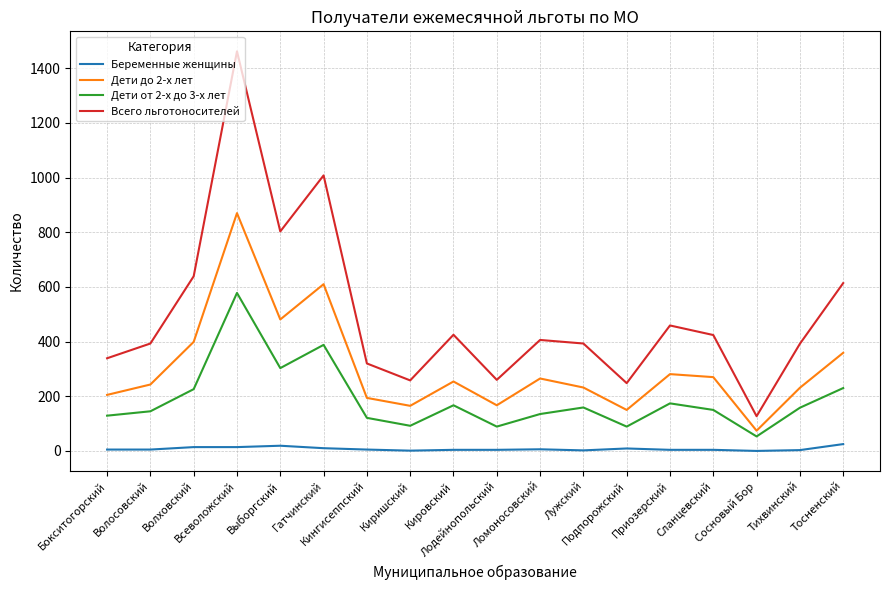

What is the difference between the maximum and minimum values in the Всего льготоносителей series?

1335